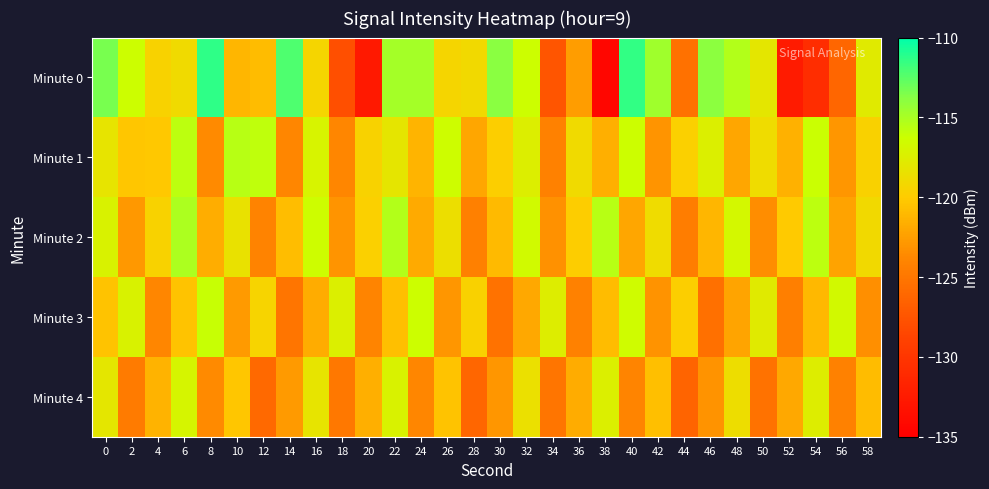

Reading left to right, extract all data points from this chart.

Minute 0: 0=-113.4	2=-116.3	4=-119.5	6=-119.0	8=-111.4	10=-121.2	12=-120.9	14=-112.2	16=-119.4	18=-127.9	20=-132.6	22=-114.8	24=-114.8	26=-119.3	28=-119.1	30=-113.8	32=-116.3	34=-127.5	36=-122.5	38=-134.4	40=-111.4	42=-114.7	44=-125.3	46=-113.9	48=-115.3	50=-118.1	52=-132.4	54=-130.8	56=-126.2	58=-117.8
Minute 1: 0=-118.2	2=-120.3	4=-120.2	6=-115.7	8=-123.6	10=-115.5	12=-115.8	14=-123.8	16=-117.1	18=-123.8	20=-119.5	22=-118.2	24=-121.3	26=-116.4	28=-122.1	30=-119.8	32=-117.5	34=-124.2	36=-118.9	38=-121.6	40=-116.3	42=-123.0	44=-119.7	46=-117.4	48=-122.1	50=-118.8	52=-121.5	54=-116.2	56=-122.9	58=-119.6
Minute 2: 0=-117.2	2=-122.8	4=-119.5	6=-115.1	8=-121.7	10=-118.4	12=-124.1	14=-120.8	16=-116.4	18=-123.0	20=-119.7	22=-115.3	24=-121.9	26=-118.6	28=-124.3	30=-121.0	32=-116.6	34=-123.2	36=-119.9	38=-115.5	40=-122.1	42=-118.8	44=-124.5	46=-121.2	48=-116.8	50=-123.4	52=-120.1	54=-115.7	56=-122.3	58=-119.0
Minute 3: 0=-120.5	2=-117.2	4=-123.8	6=-120.5	8=-116.1	10=-122.7	12=-119.4	14=-125.1	16=-121.8	18=-117.4	20=-124.0	22=-120.7	24=-116.3	26=-122.9	28=-119.6	30=-125.3	32=-122.0	34=-117.6	36=-124.2	38=-120.9	40=-116.5	42=-123.1	44=-119.8	46=-125.5	48=-122.2	50=-117.8	52=-124.4	54=-121.1	56=-116.7	58=-123.3
Minute 4: 0=-118.1	2=-124.7	4=-121.4	6=-117.0	8=-123.6	10=-120.3	12=-126.0	14=-122.7	16=-118.3	18=-124.9	20=-121.6	22=-117.2	24=-123.8	26=-120.5	28=-126.2	30=-122.9	32=-118.5	34=-125.1	36=-121.8	38=-117.4	40=-124.0	42=-120.7	44=-126.4	46=-123.1	48=-118.7	50=-125.3	52=-122.0	54=-117.6	56=-124.2	58=-120.9